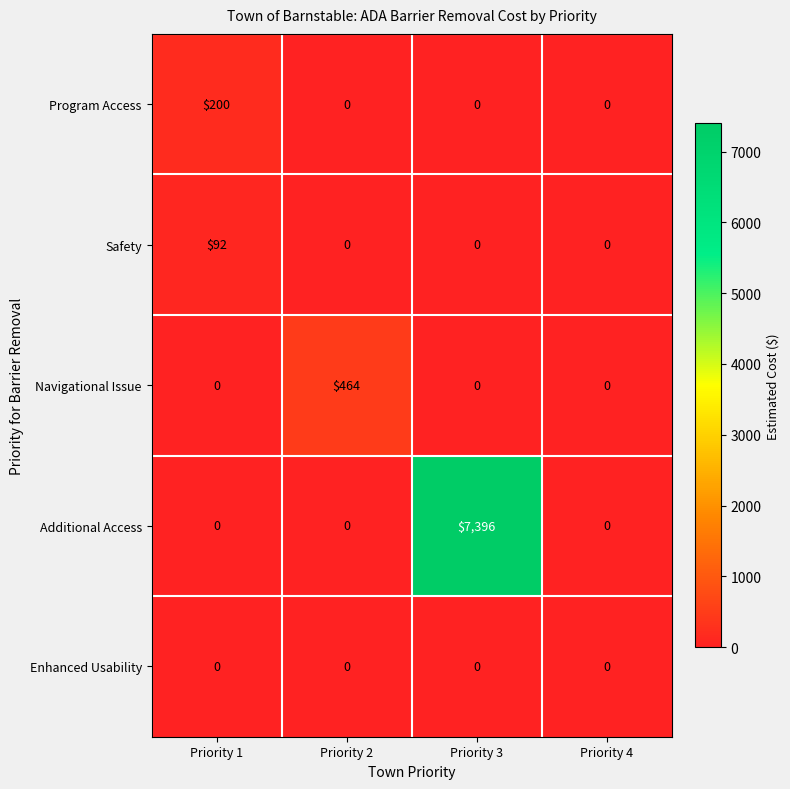

Is it true that Enhanced Usability equals 0 at Priority 2?

True